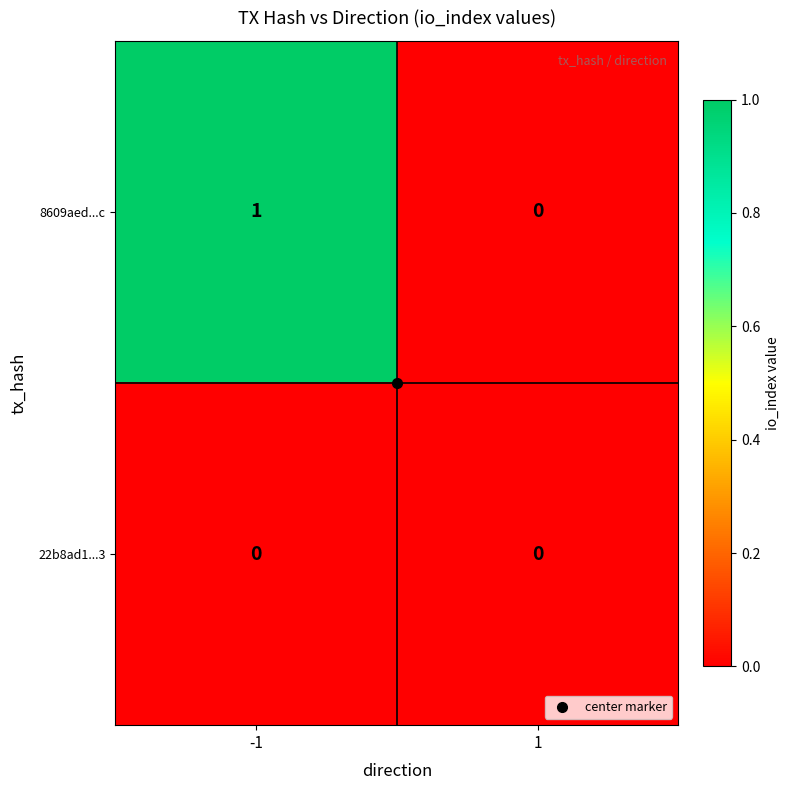

Which series has the largest range (max minus min)?

8609aed...c